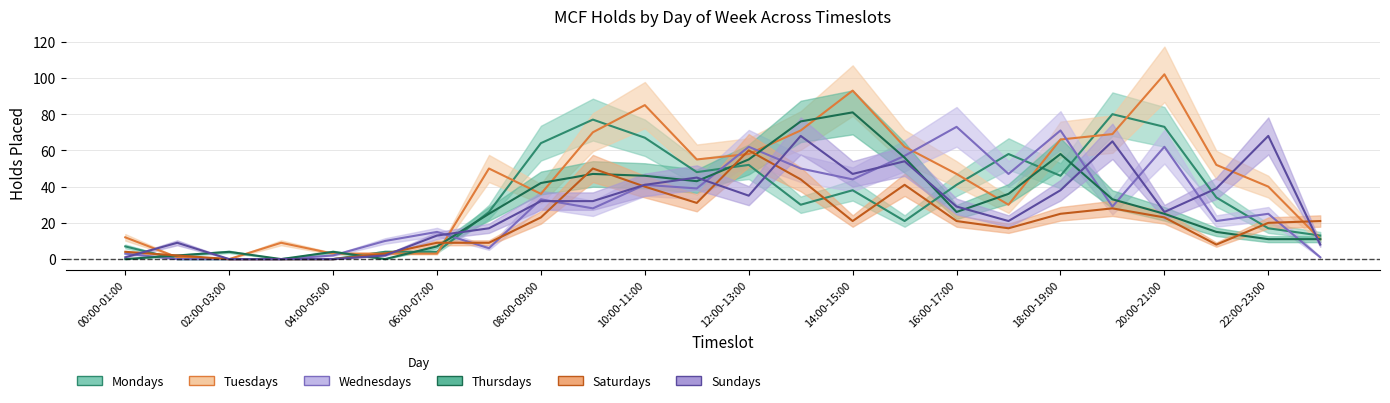

Count the number of categories in the chart.

24